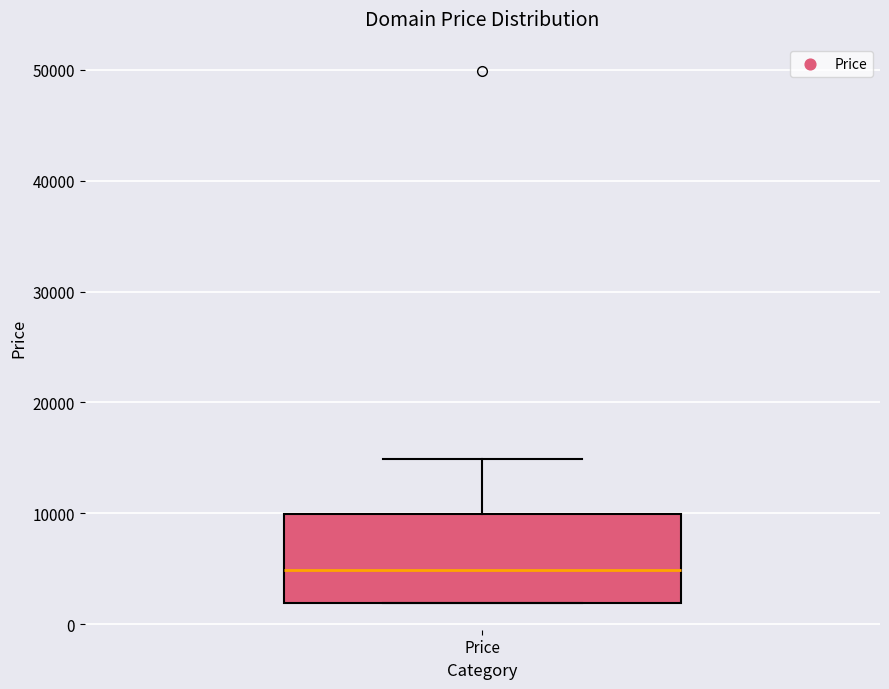

Where does the median line of the box for Price sit on the y-axis? The values are not printed on the chart, so give them approximately, as read against the axis.

5000